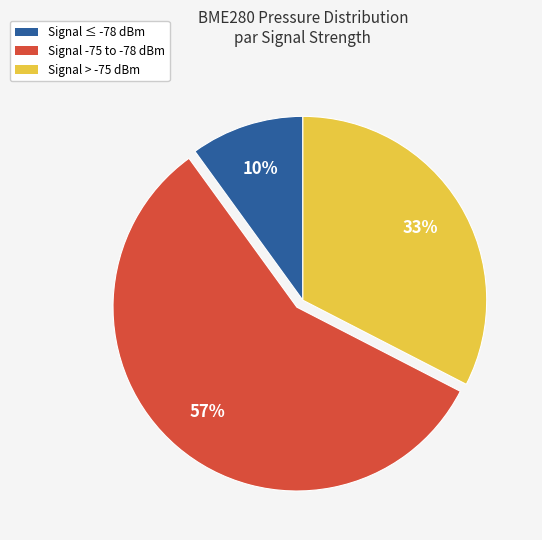

Is the sum of Signal > -75 dBm and Signal -75 to -78 dBm greater than half?

Yes